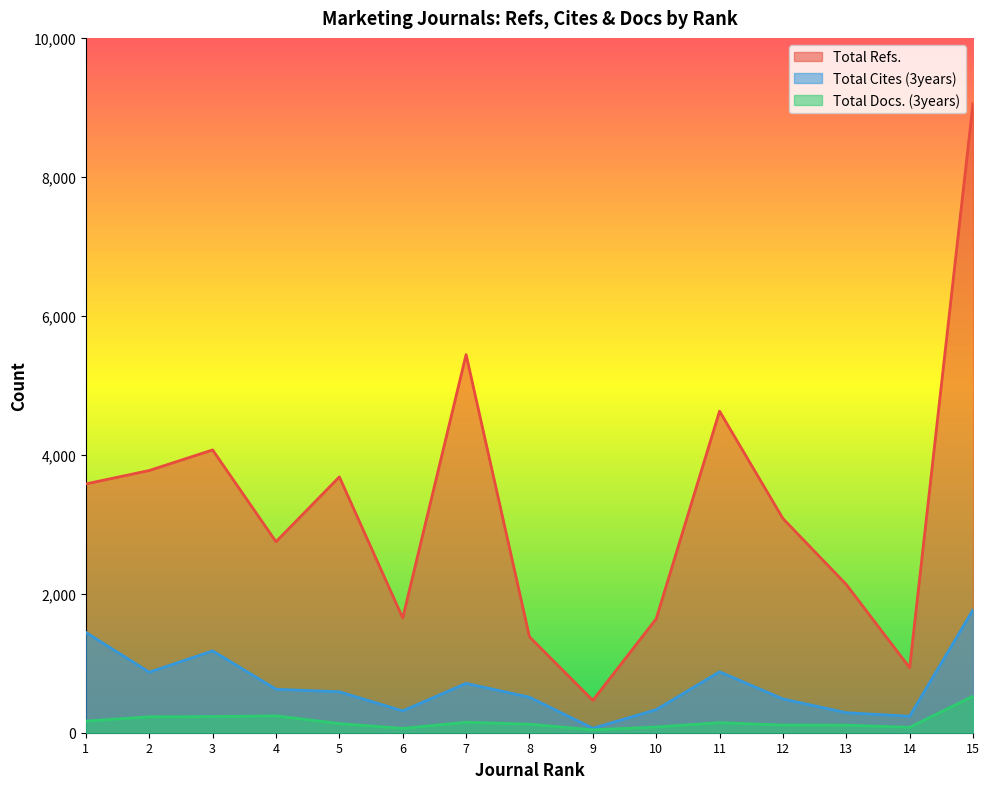

How many interior local valleys does the Total Refs. series have?

4